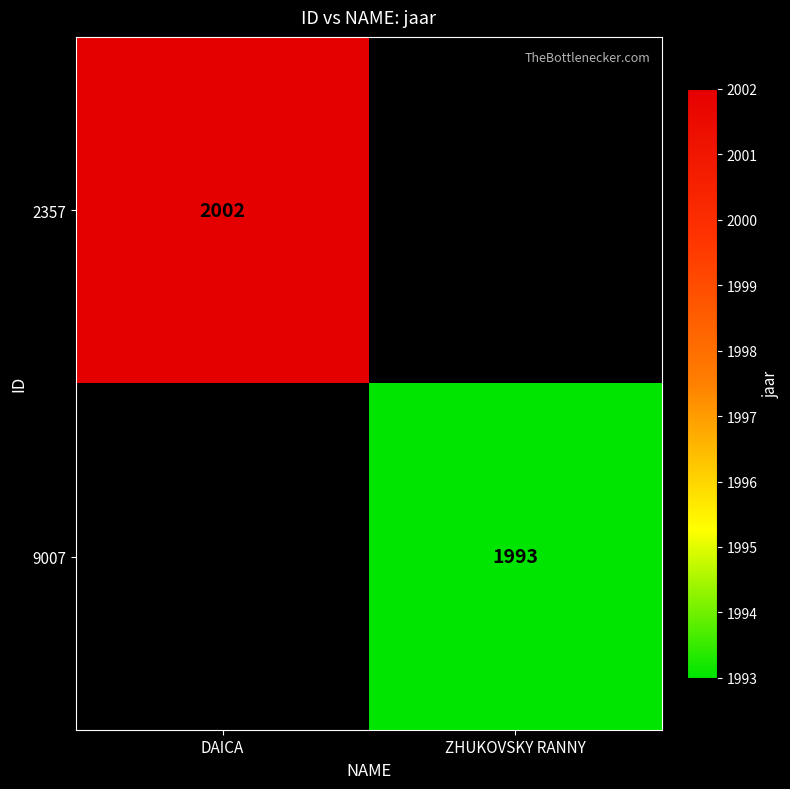

At how many categories does at least one series exceed 1994?

1